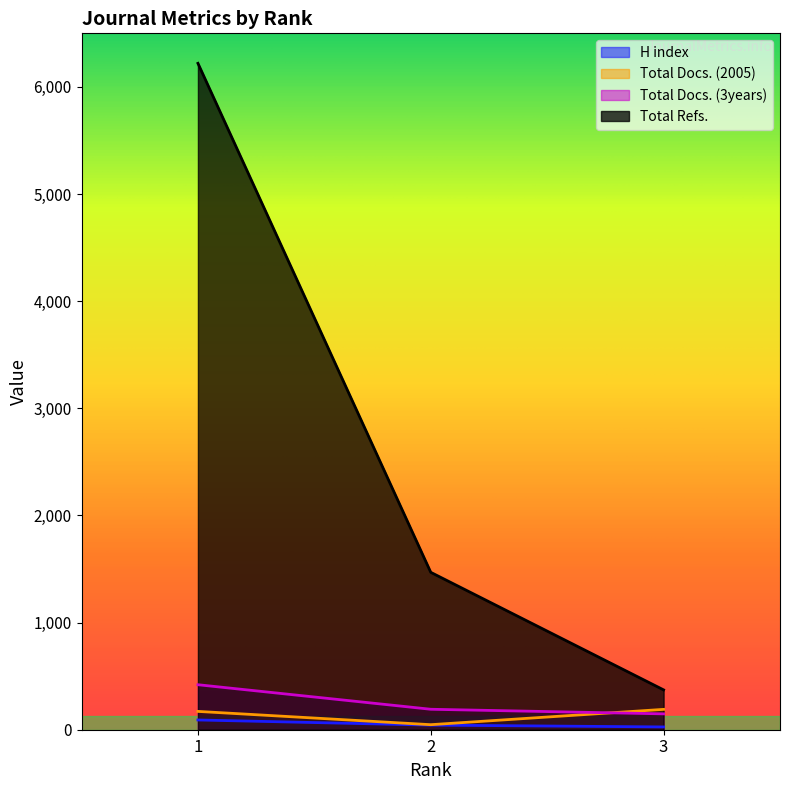

Reading left to right, extract all data points from this chart.

H index: 91	43	26
Total Docs. (2005): 171	47	190
Total Docs. (3years): 420	191	148
Total Refs.: 6220	1469	372